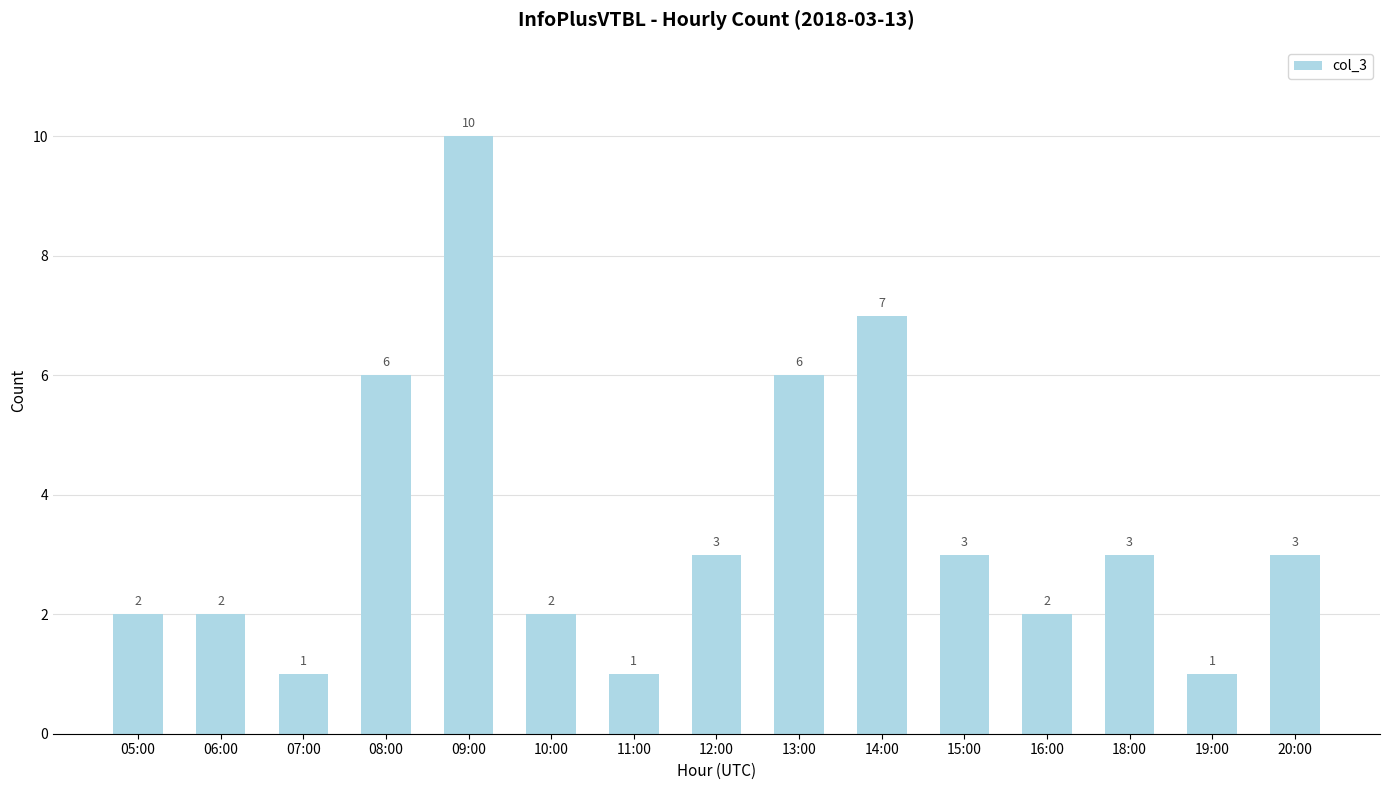

Count the number of data series in this chart.

1